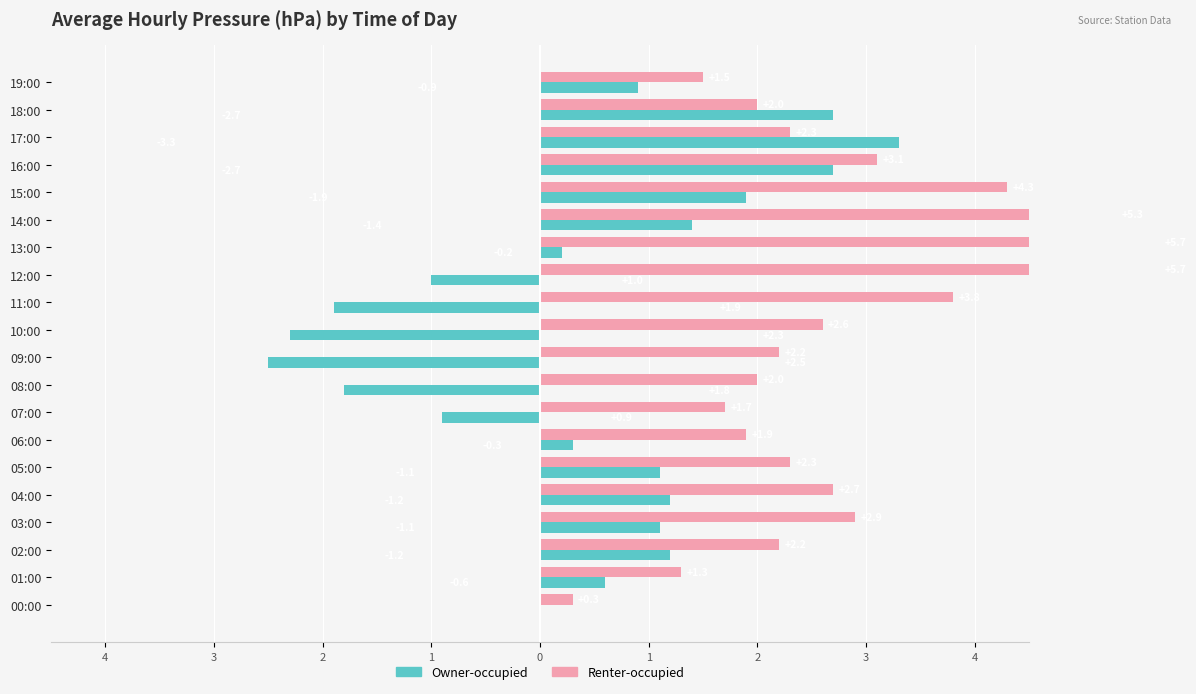

Does the chart contain any negative values?

Yes